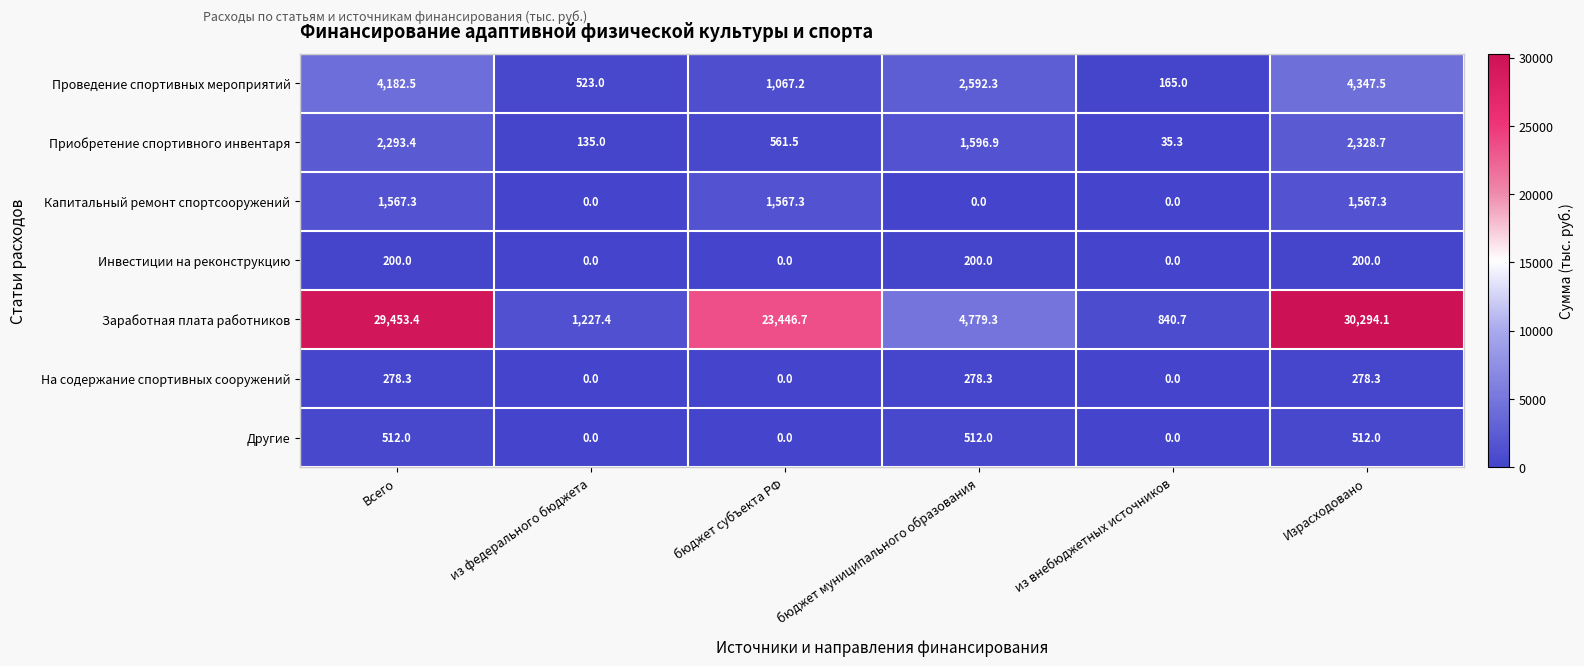

What is the difference between the highest and lowest values at Всего?

29253.4